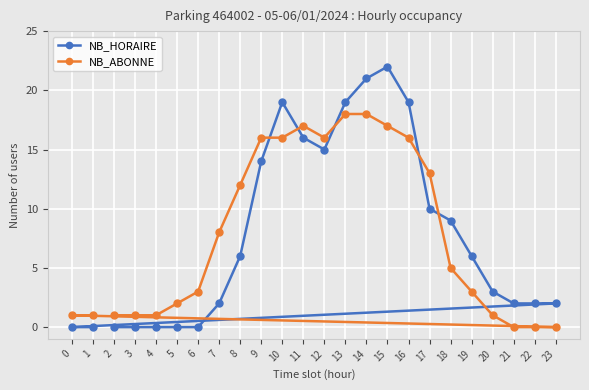

What is the average value of the NB_HORAIRE series?

8